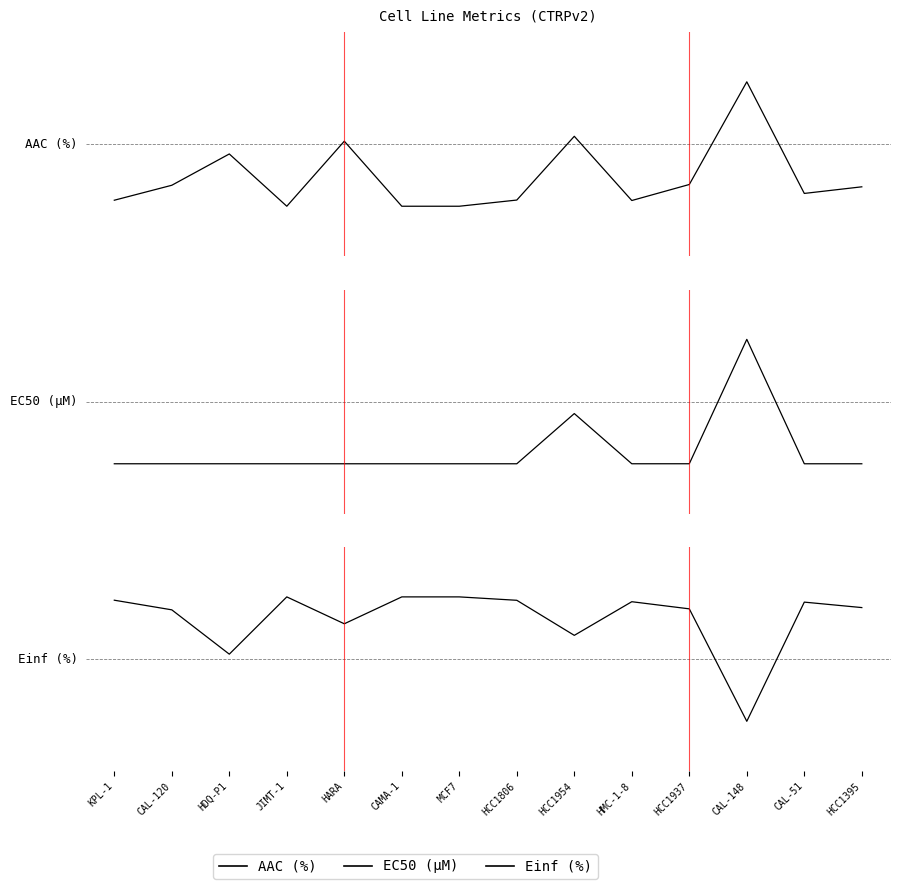

Which category has the highest value in the EC50 (µM) series?

CAL-148